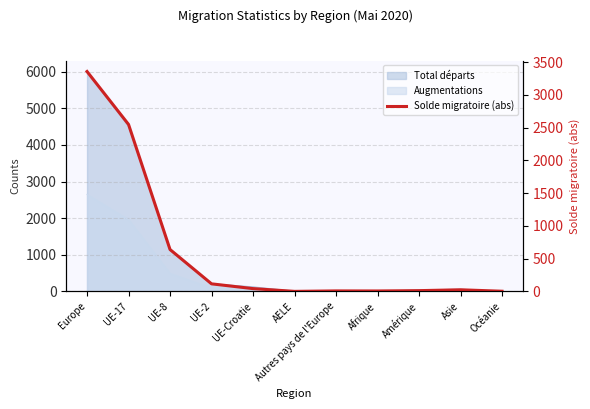

At which label is the value closest to 1679?

UE-17